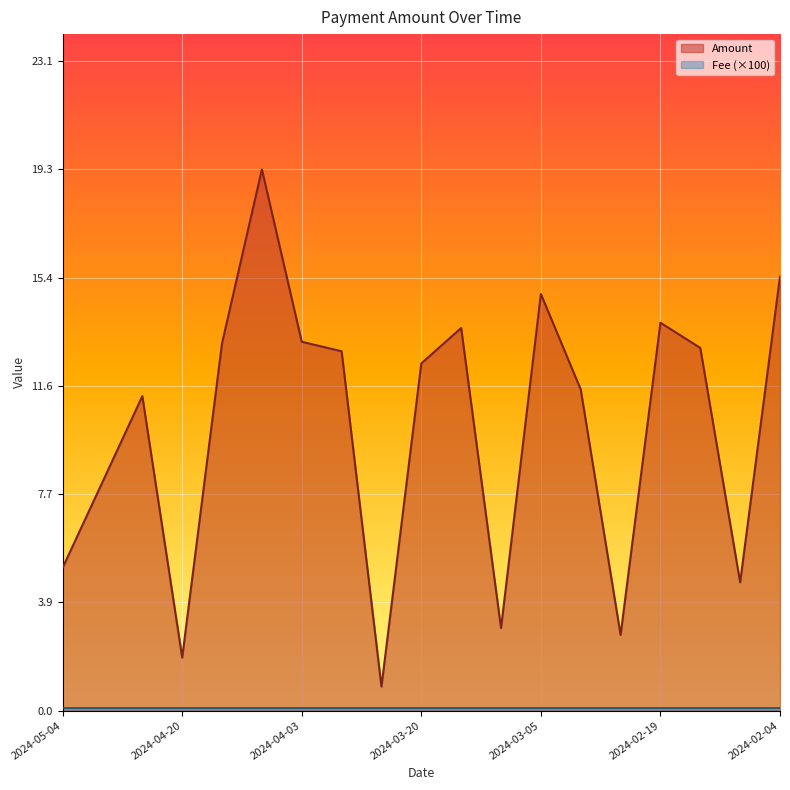

What position from the right is 2024-02-06?

2